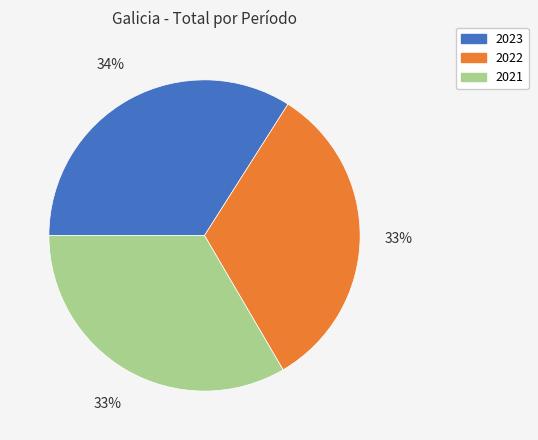

To the nearest percent, what portion does 2023 represent?

34%